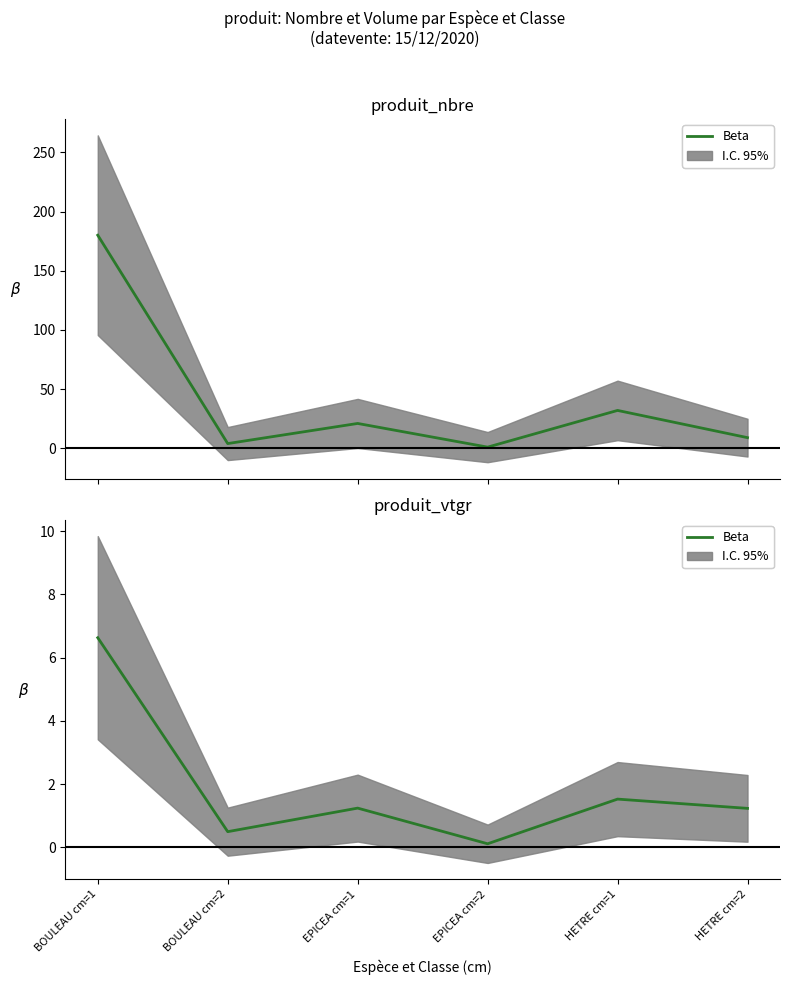

True or false: there are more than 1 points higher than both neighbors.

True